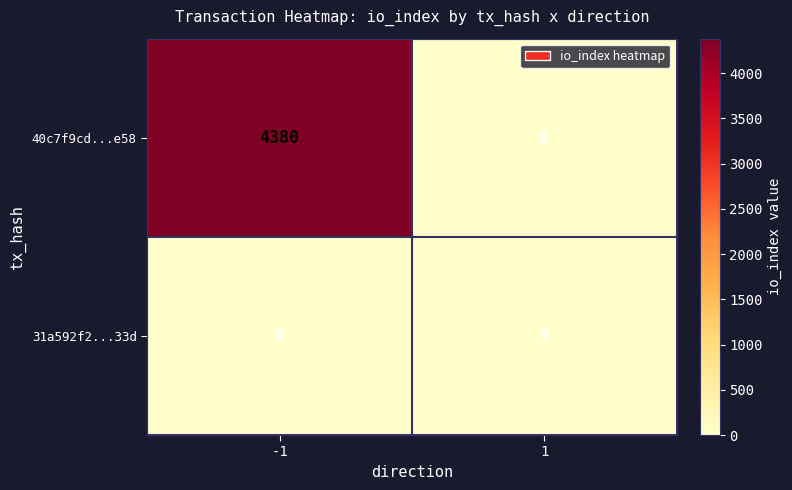

The value of 40c7f9cd...e58 at 1 is 0. True or false?

True